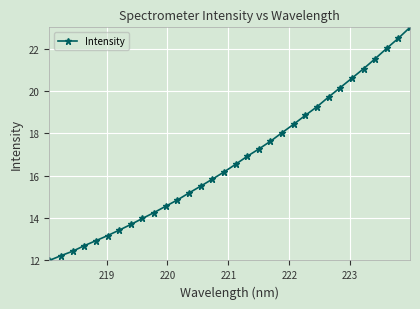

What is the value of the 14th point from the left?

15.5